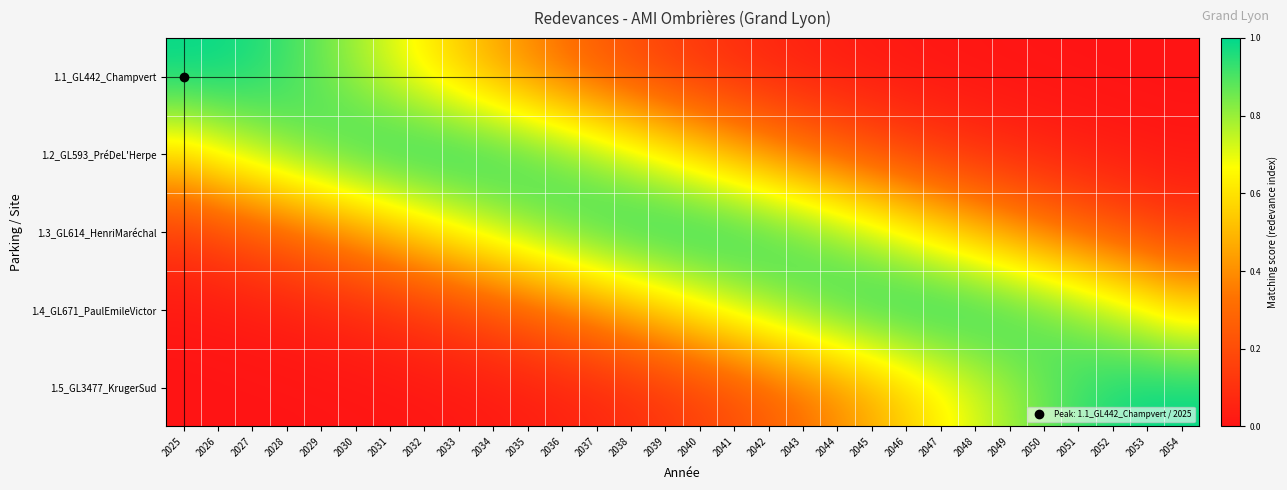

List the series in order of their peak value, lowest first.

1.3_GL614_HenriMaréchal, 1.2_GL593_PréDeL'Herpe, 1.4_GL671_PaulEmileVictor, 1.1_GL442_Champvert, 1.5_GL3477_KrugerSud